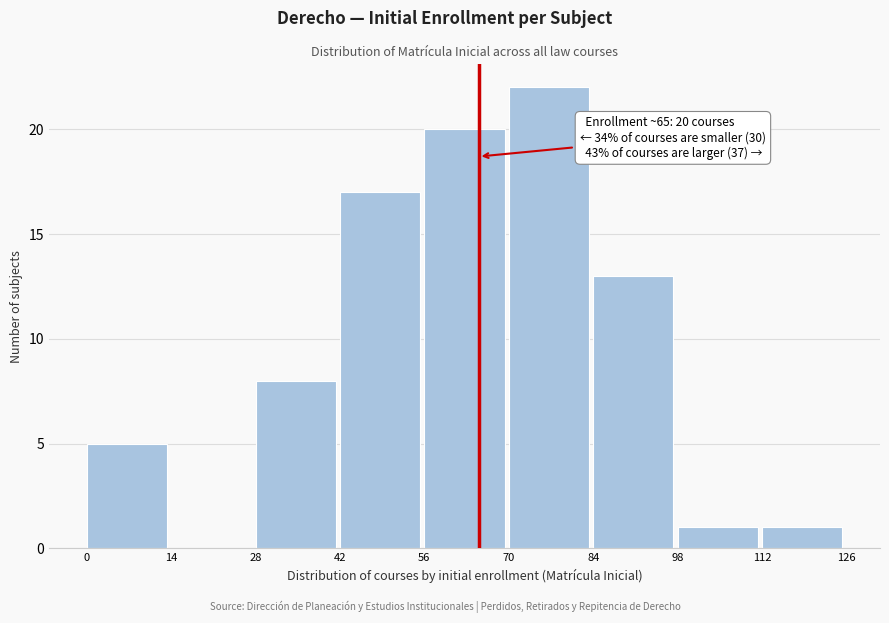

Over which range of the x-axis is the bar tallest?

70 to 84